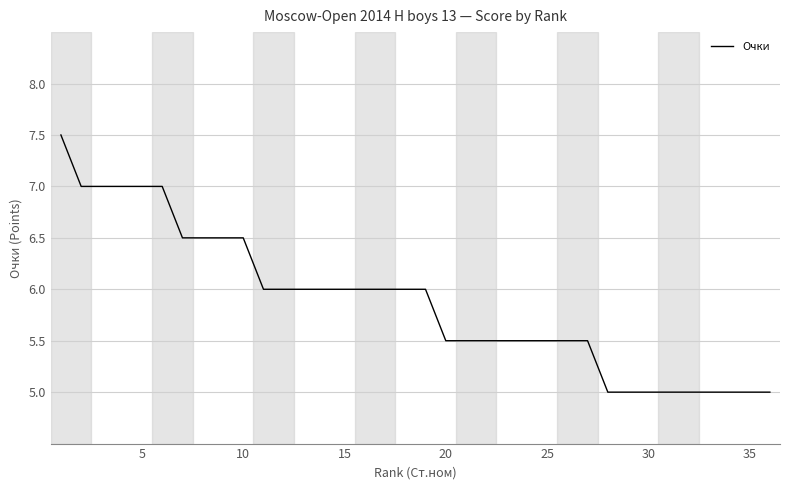

What is the difference between the maximum and minimum values?

2.5